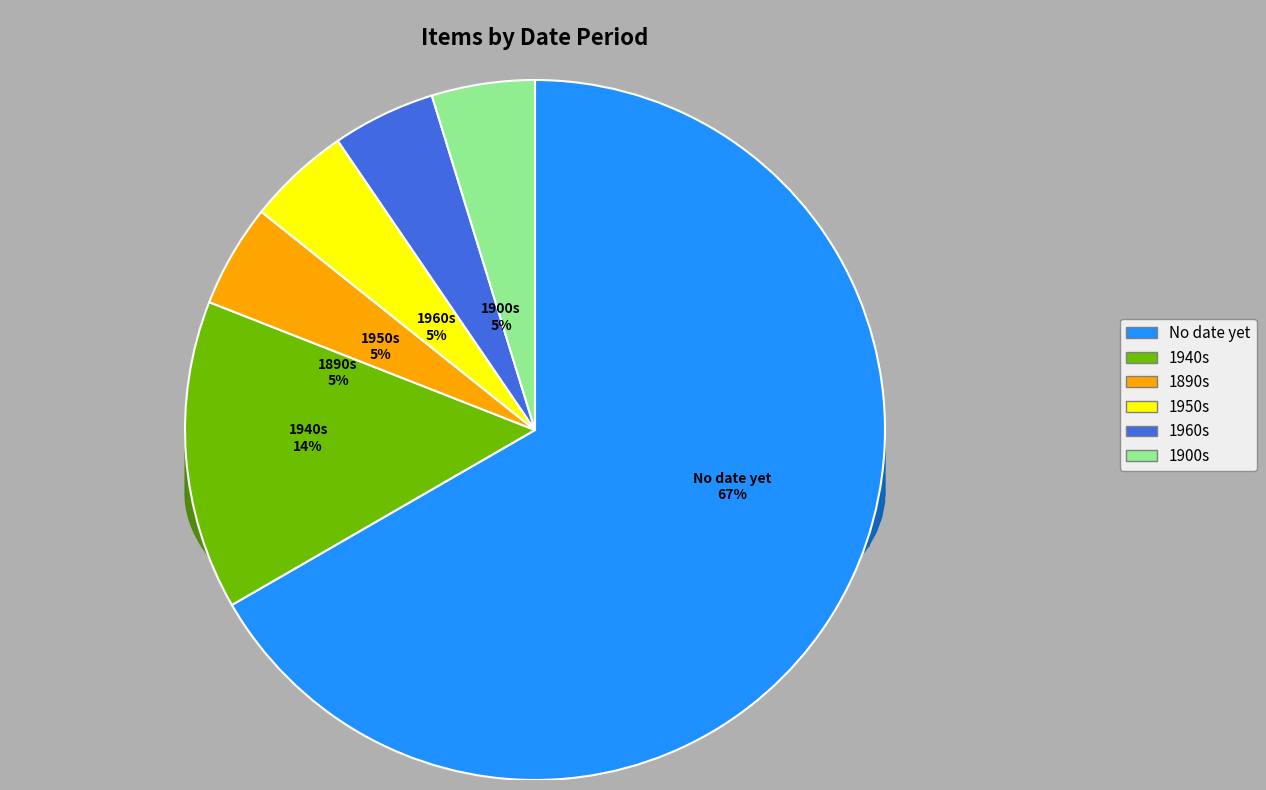

What is the majority slice?

No date yet